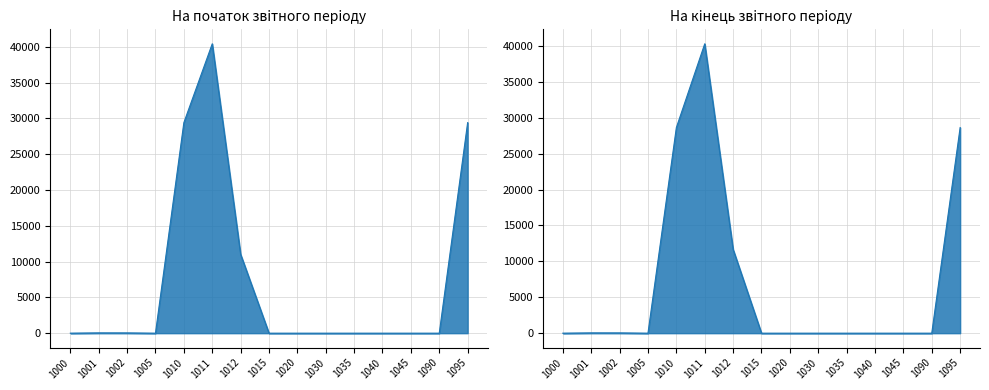

At which category does На кiнець звiтного перiоду reach its first local valley?

1005